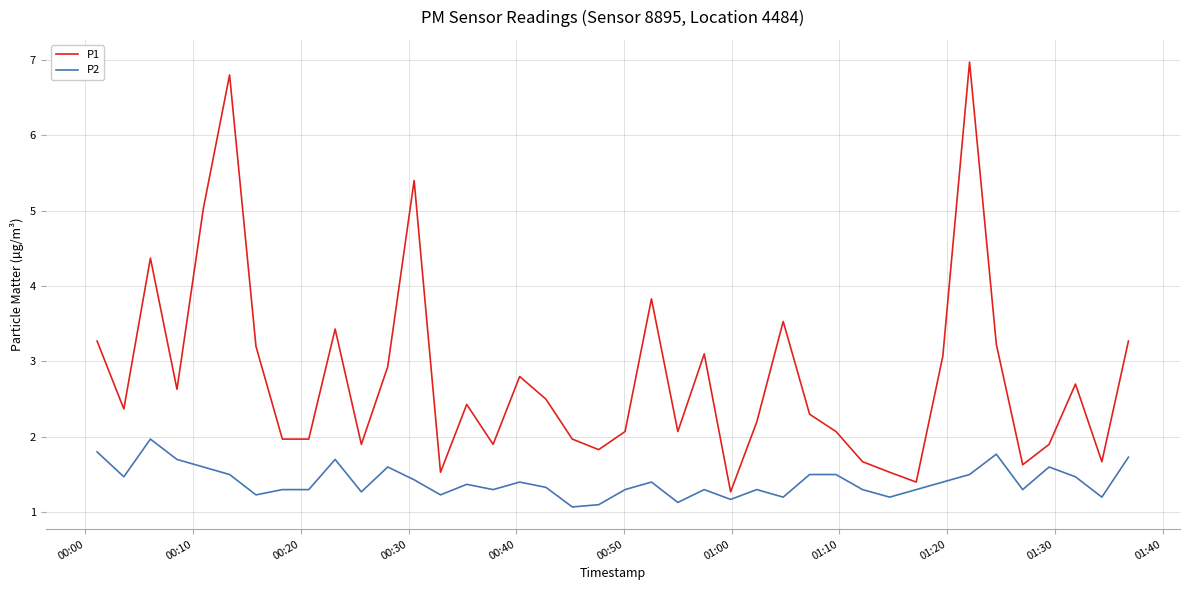

Rank the series by their maximum value, from lowest to highest.

P2, P1